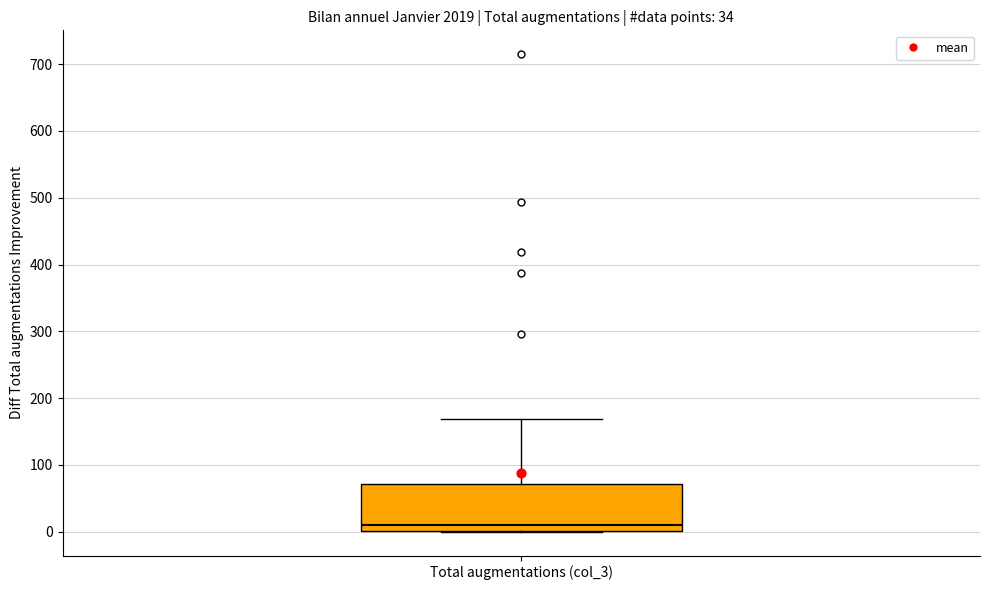

Transcribe this box plot: give where the median line is, the range the box spans, and where the two whiskers end, as read against the y-axis. The values are not printed on the chart, so give them approximately, as read against the axis.

median 10, box 0 to 70, whiskers 0 to 170